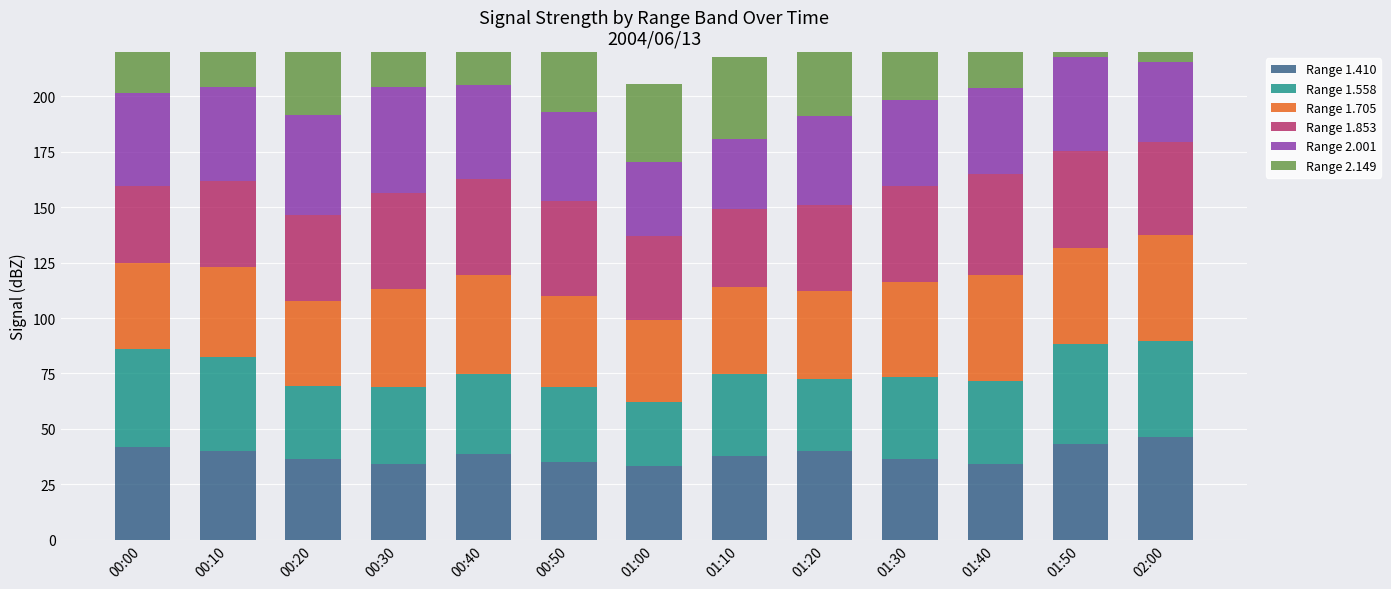

Is it true that Range 2.001 equals 42.1 at 00:40?

True